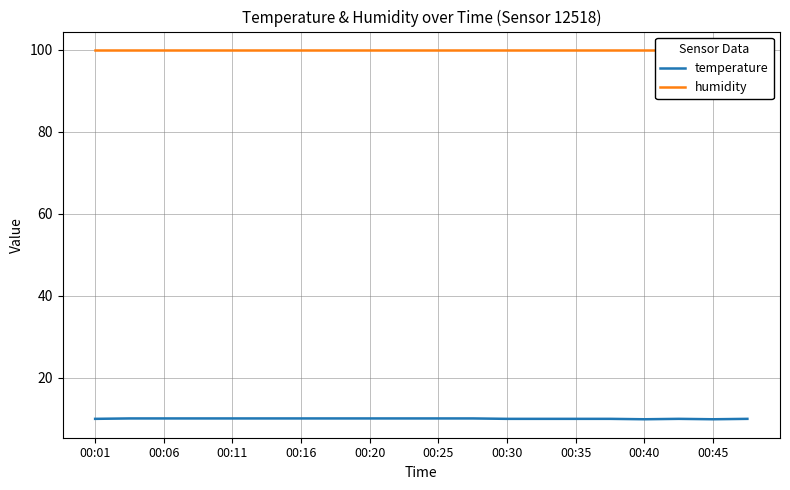

What is the approximate value of temperature at 00:35?

10.0